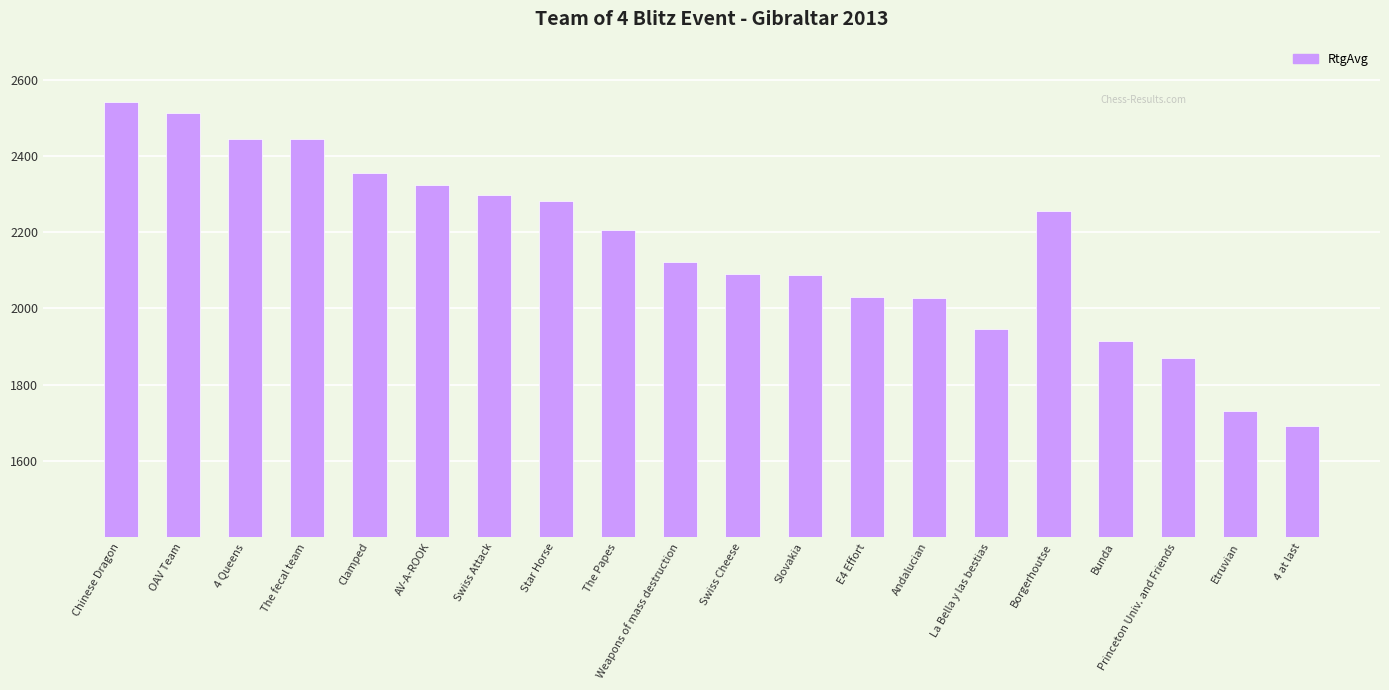

Between Princeton Univ. and Friends and Swiss Attack, which is larger?

Swiss Attack